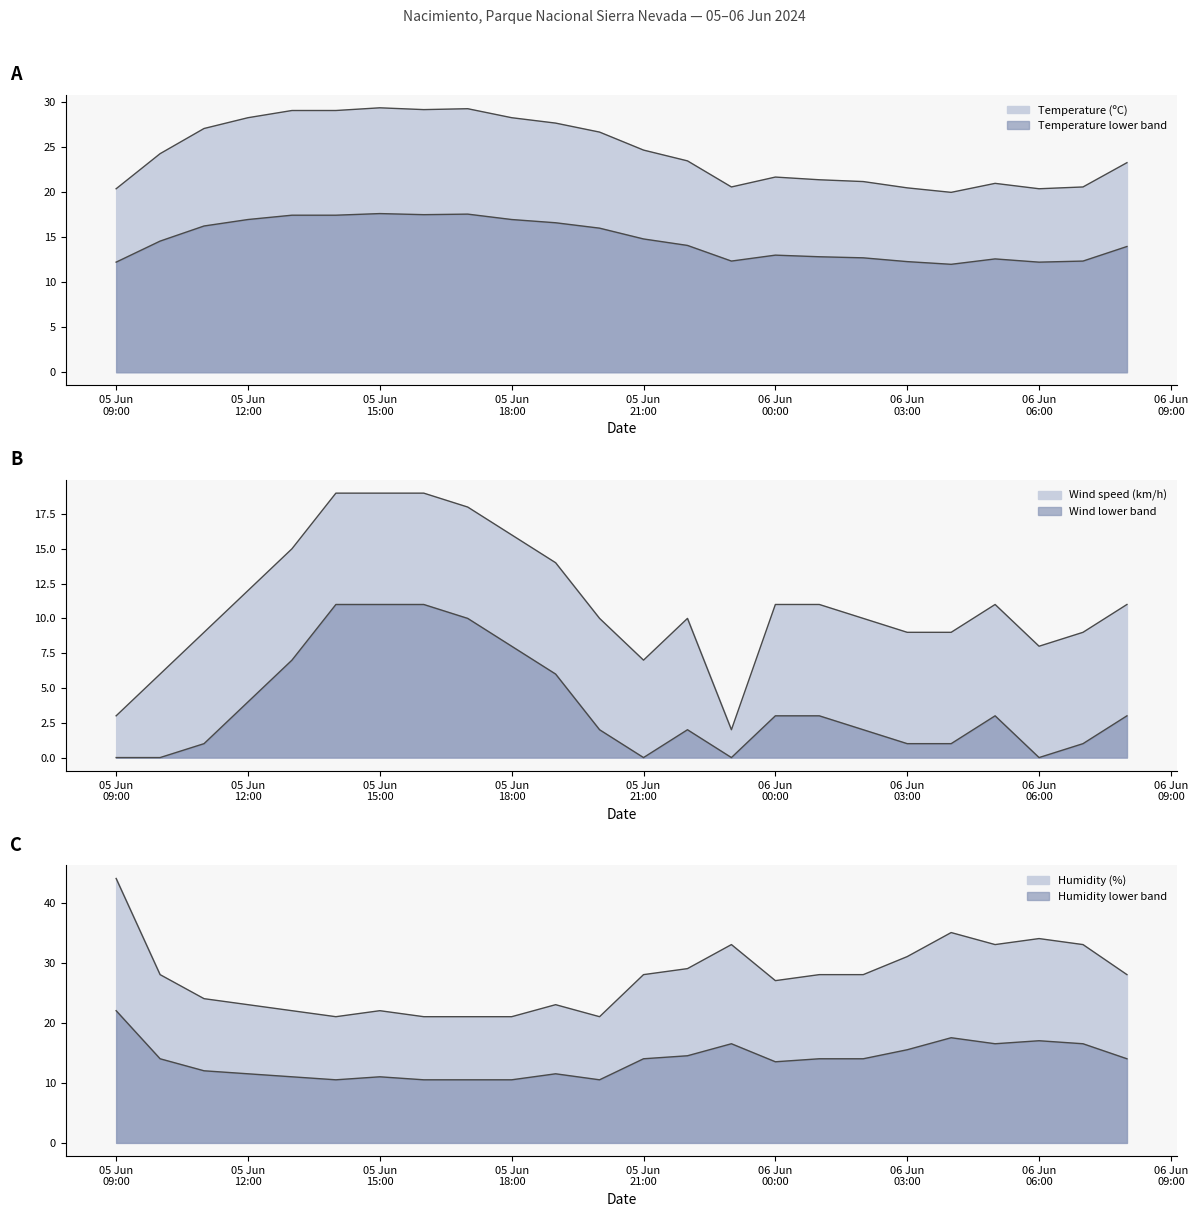

What is the sum of all Humidity (%) values?

658.0